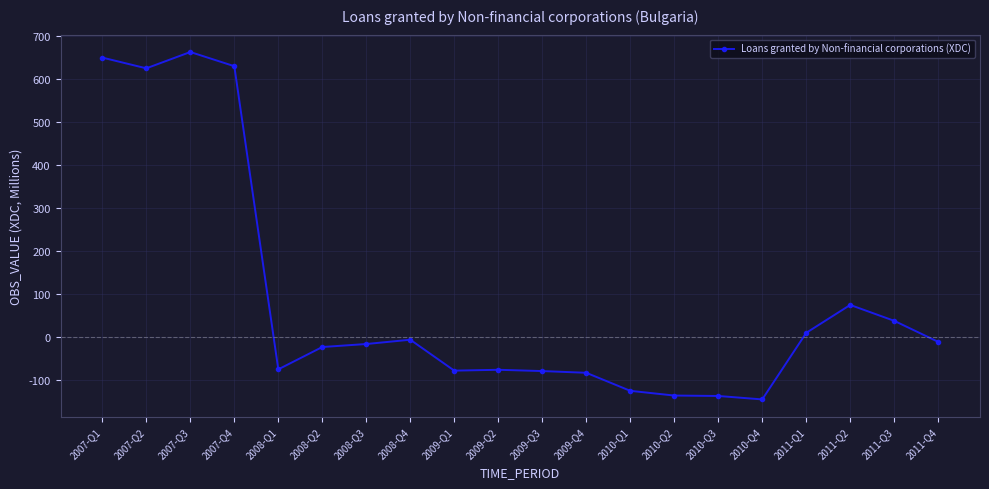

Where does the data first go above -17?

2007-Q1